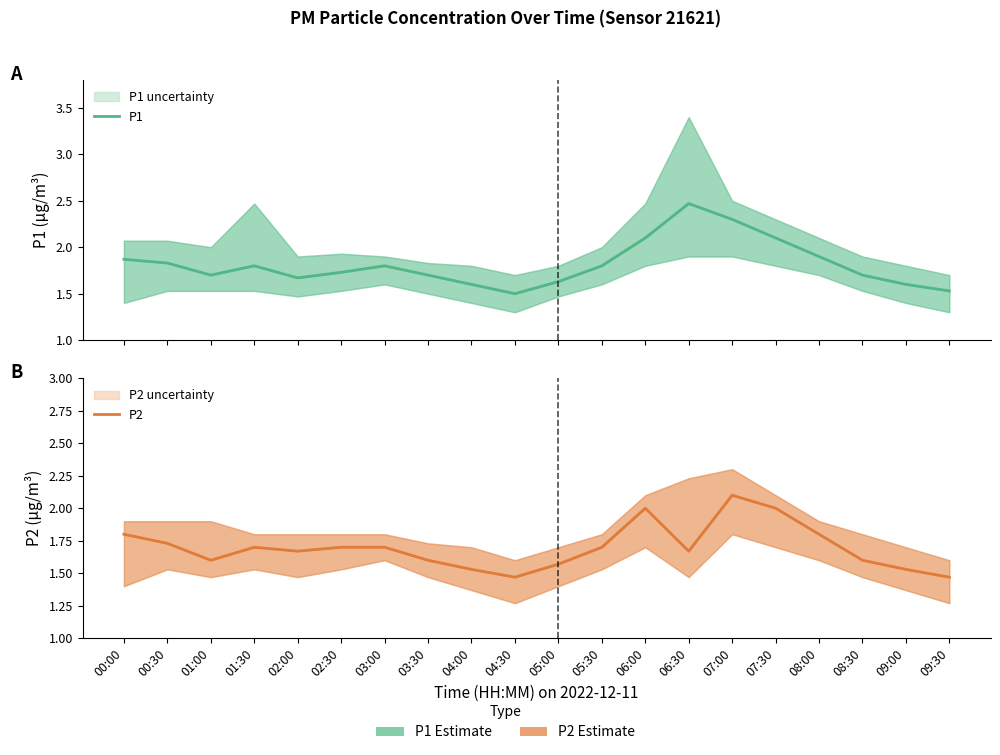

True or false: P2 has a value of 1.7 at 01:30.

True